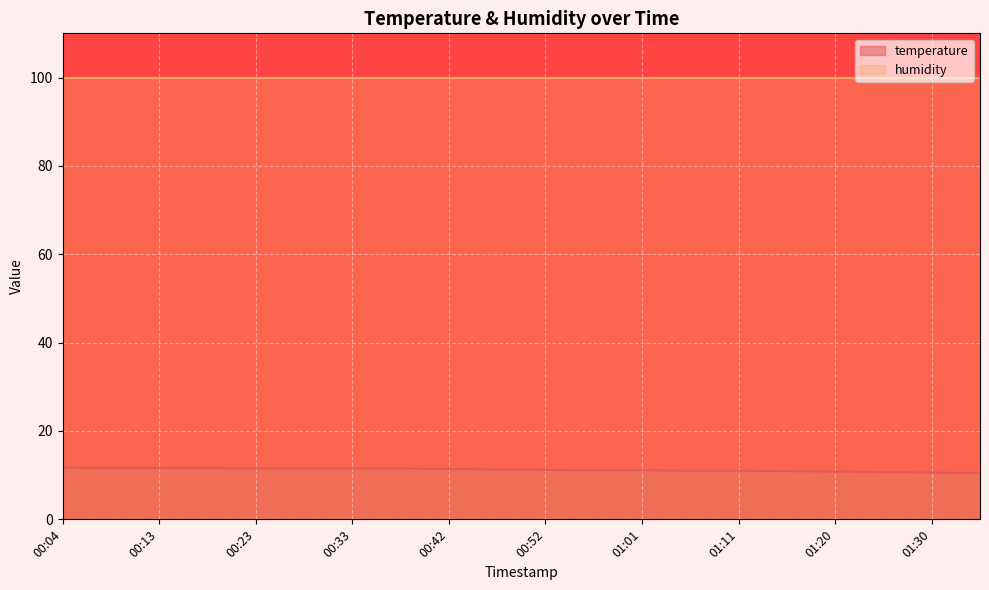

List the labels in order of value, smallest first.

01:35, 01:30, 01:25, 01:20, 01:15, 01:06, 01:11, 00:56, 01:01, 00:52, 00:47, 00:42, 00:23, 00:28, 00:33, 00:37, 00:09, 00:13, 00:18, 00:04